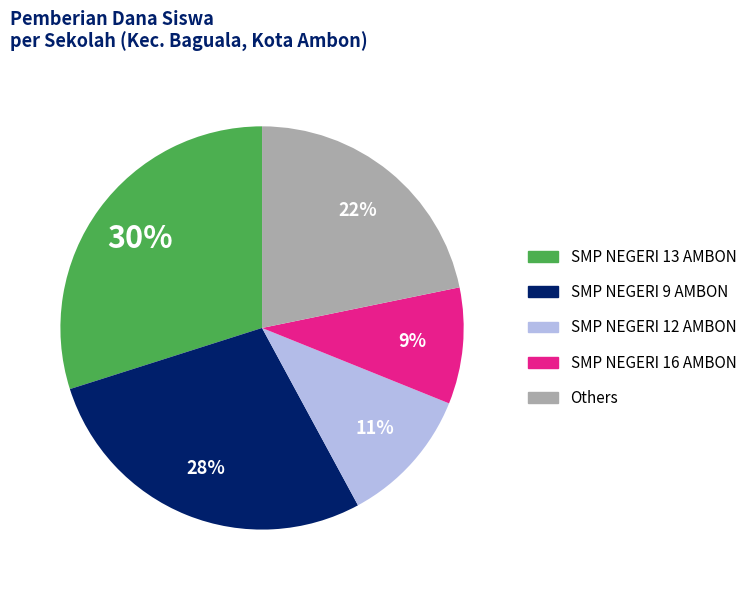

Is there a majority slice in this chart?

No